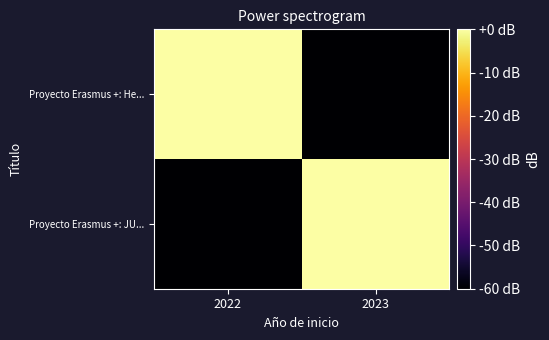

How many data points does each series have?

2